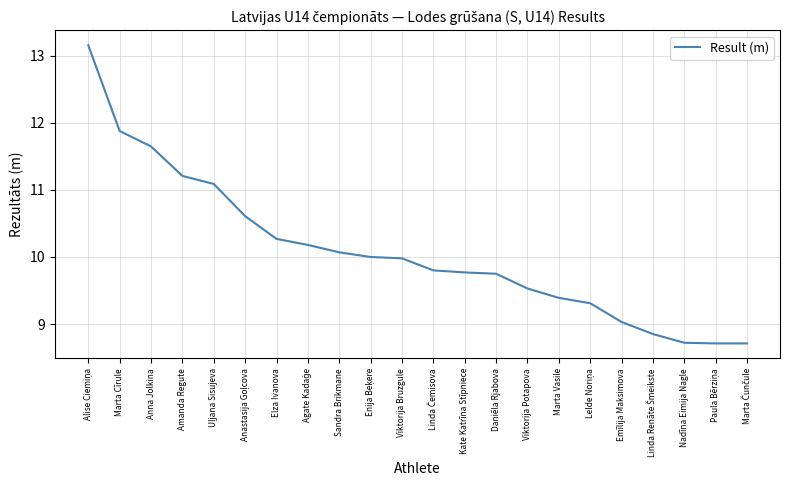

What is the greatest value displayed?

13.2